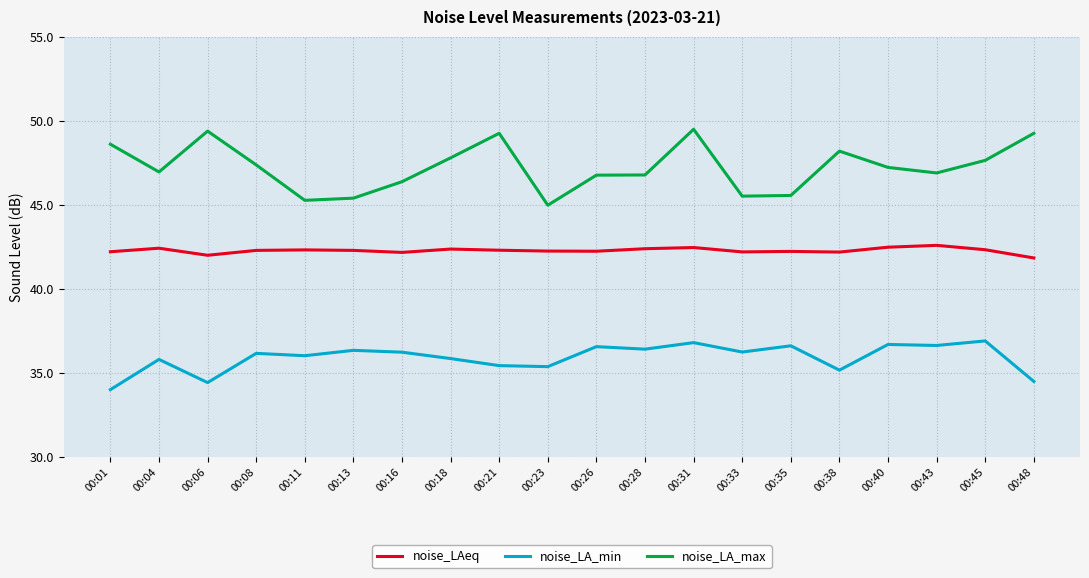

What is the lowest value of the noise_LA_max series?

45.0